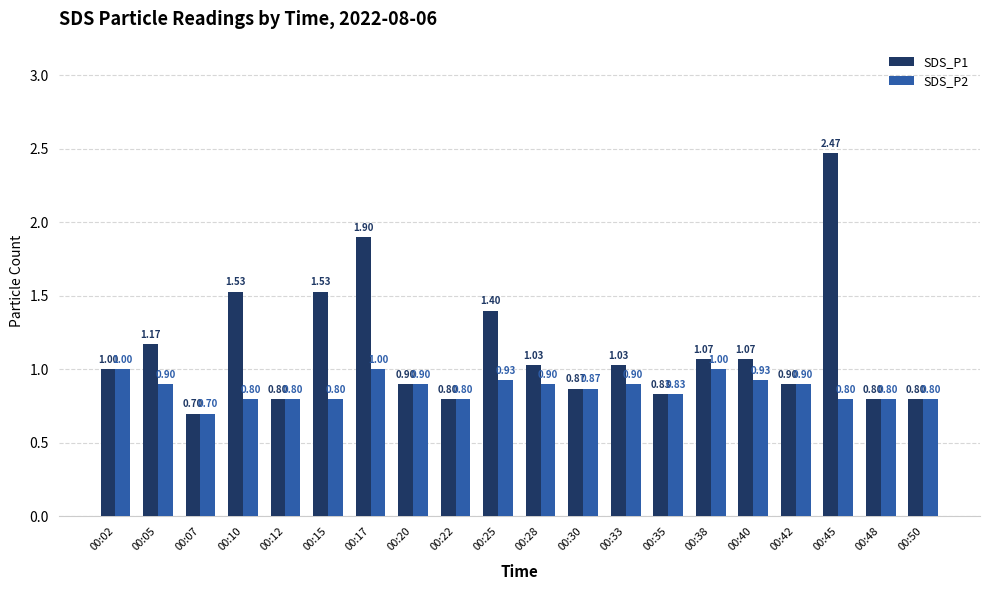

The SDS_P2 series shows 1.0 at 00:02. True or false?

True